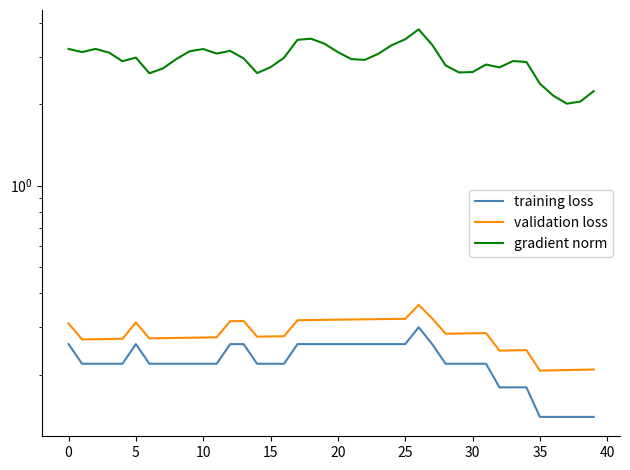

What is the difference between the second highest and minimum values in the training loss series?

0.1